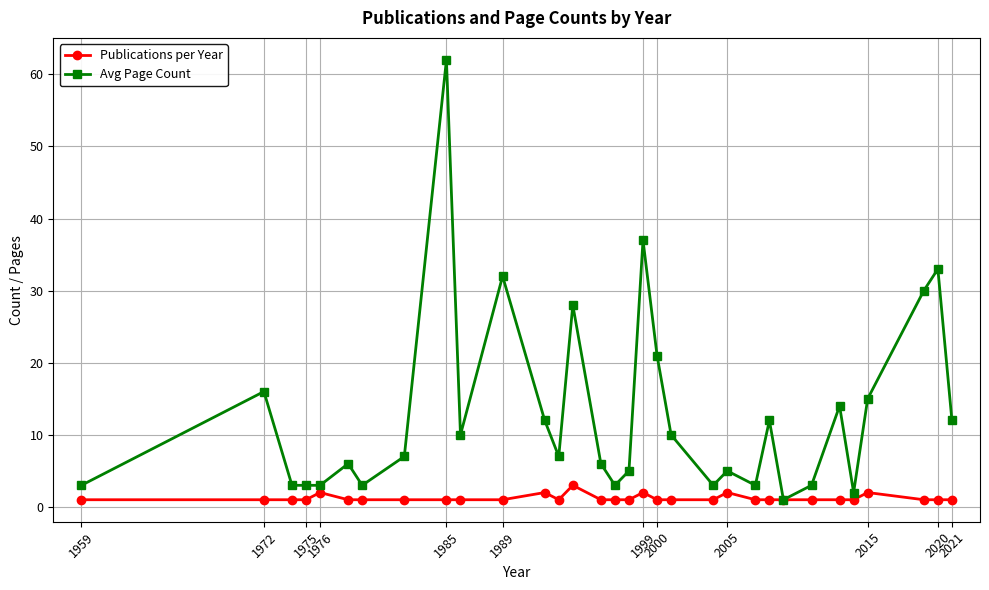

What is the difference between the maximum and minimum values in the Avg Page Count series?

61